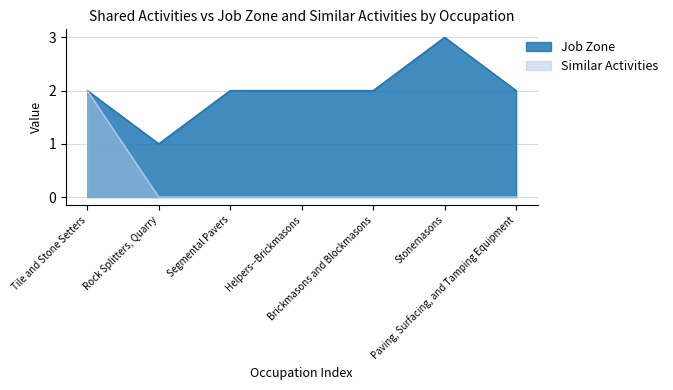

Reading right to left, what are all the values shown in this chart?

Job Zone: Paving, Surfacing, and Tamping Equipment=2	Stonemasons=3	Brickmasons and Blockmasons=2	Helpers--Brickmasons=2	Segmental Pavers=2	Rock Splitters, Quarry=1	Tile and Stone Setters=2
Similar Activities: Paving, Surfacing, and Tamping Equipment=0	Stonemasons=0	Brickmasons and Blockmasons=0	Helpers--Brickmasons=0	Segmental Pavers=0	Rock Splitters, Quarry=0	Tile and Stone Setters=2